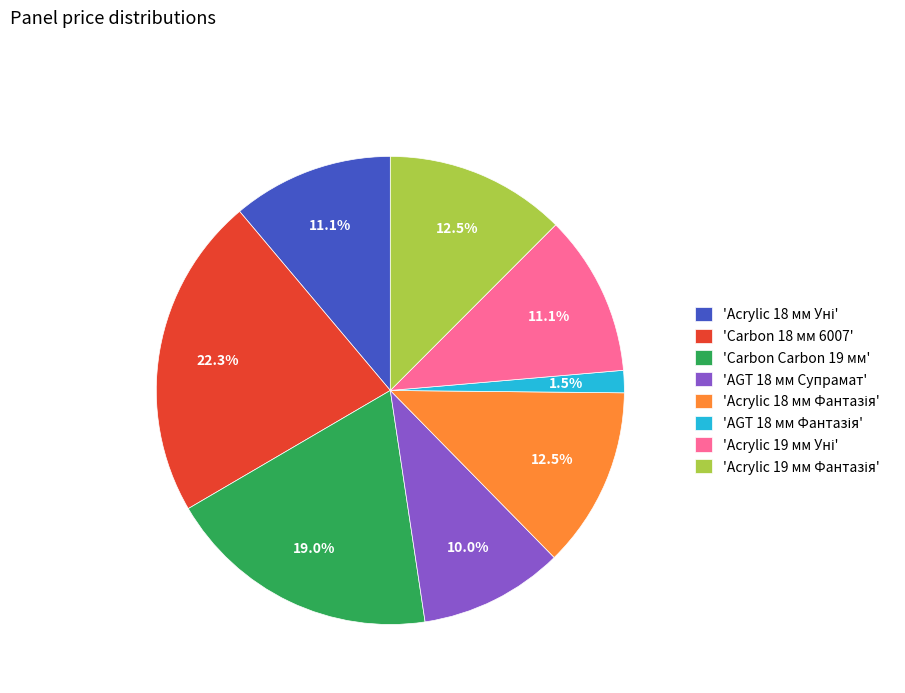

Does 'AGT 18 мм Супрамат' represent more than half of the total?

No